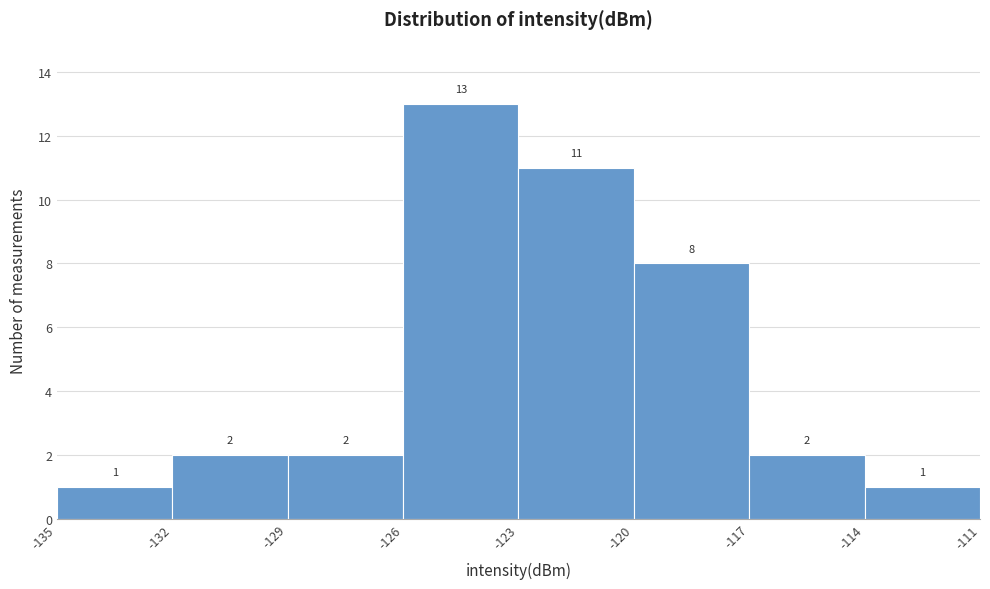

Over which range of the x-axis is the bar tallest?

-126 to -123